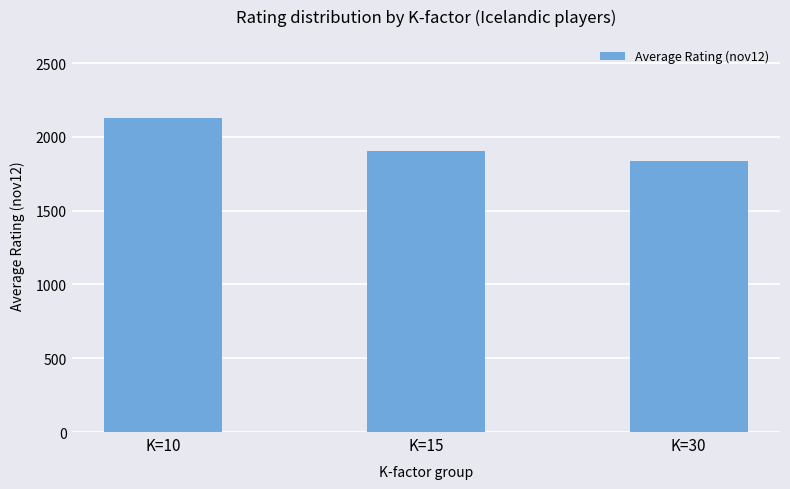

What is the value of the 2nd bar from the left?

1903.4